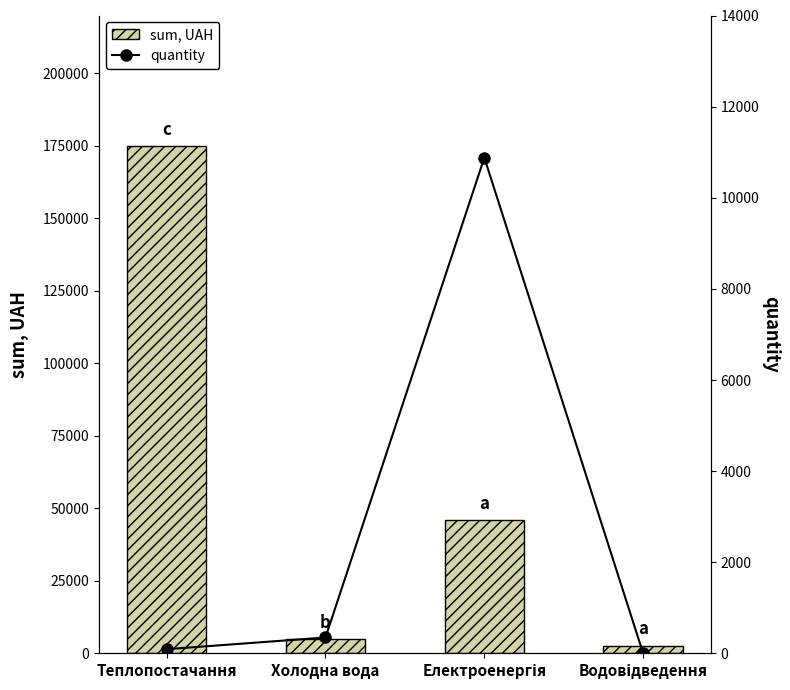

Which series has the widest spread of values?

sum, UAH